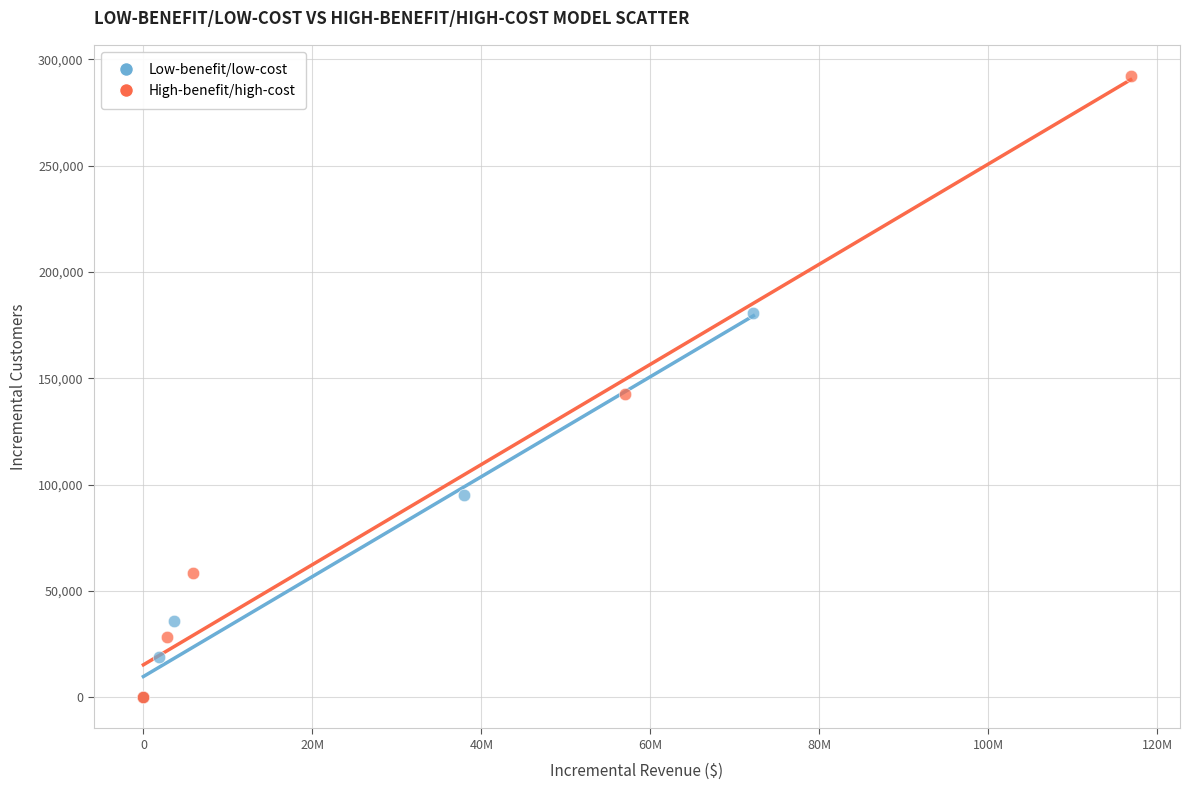

Which series has the largest Y range (max minus min)?

High-benefit/high-cost